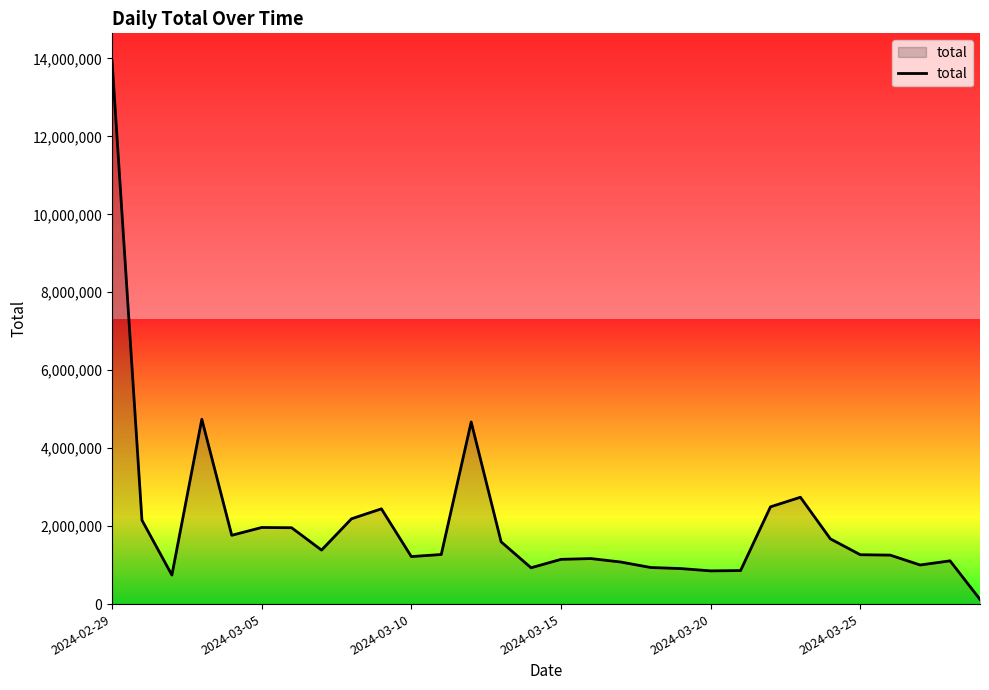

How many values are below 1271982?

15